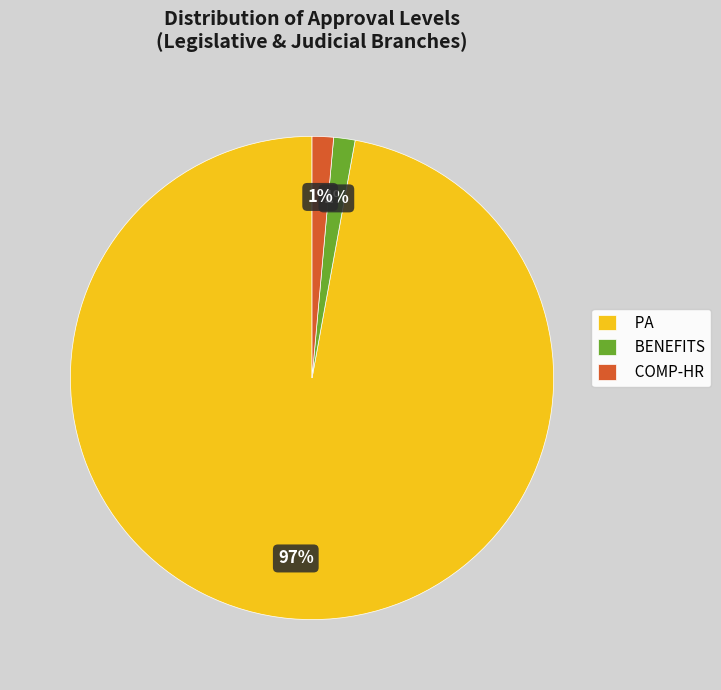

Which has a higher value, BENEFITS or PA?

PA